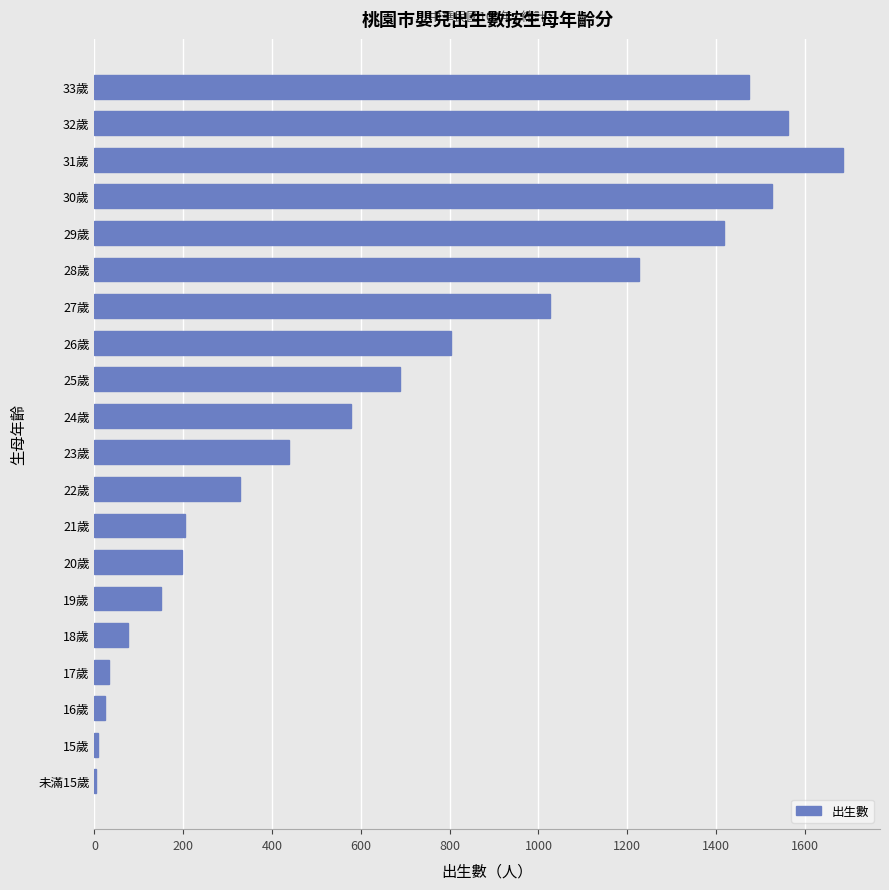

How many series are shown in this chart?

1